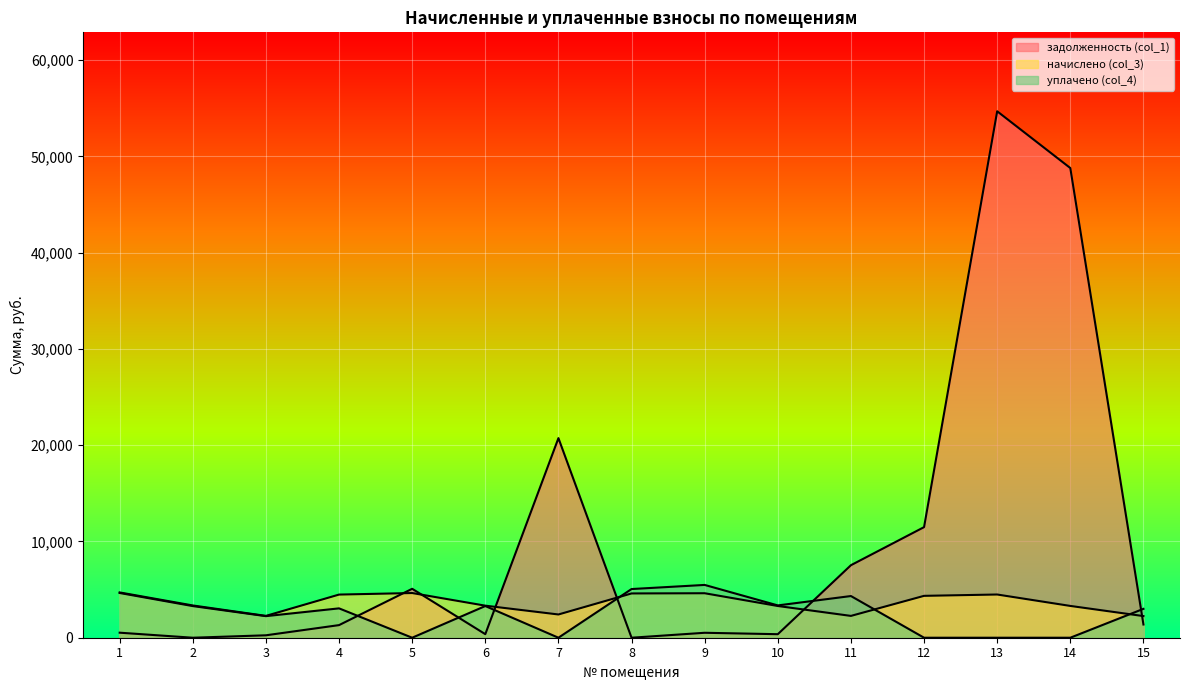

Read the начислено (col_3) value at 8.

4600.5